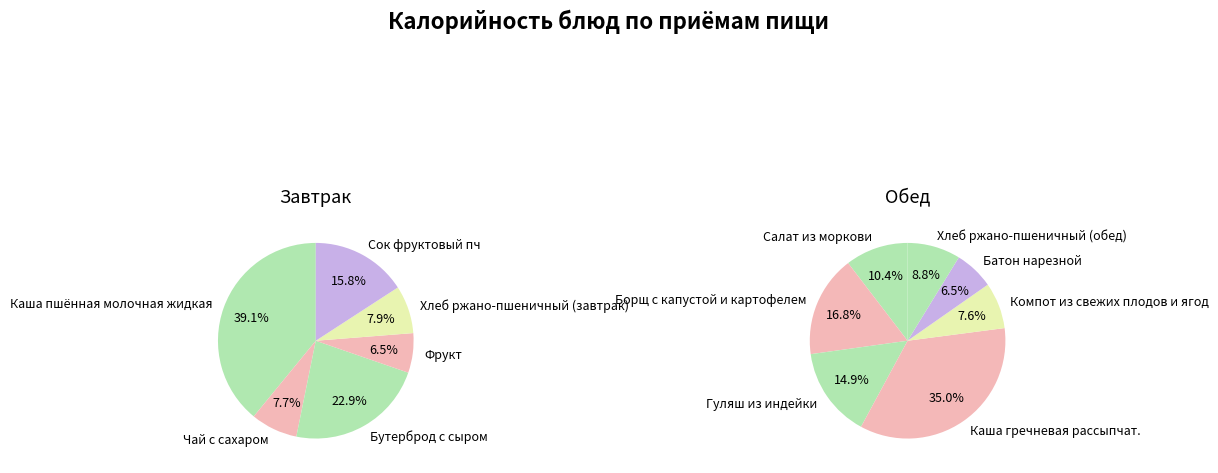

Does Фрукт represent more than half of the total?

No